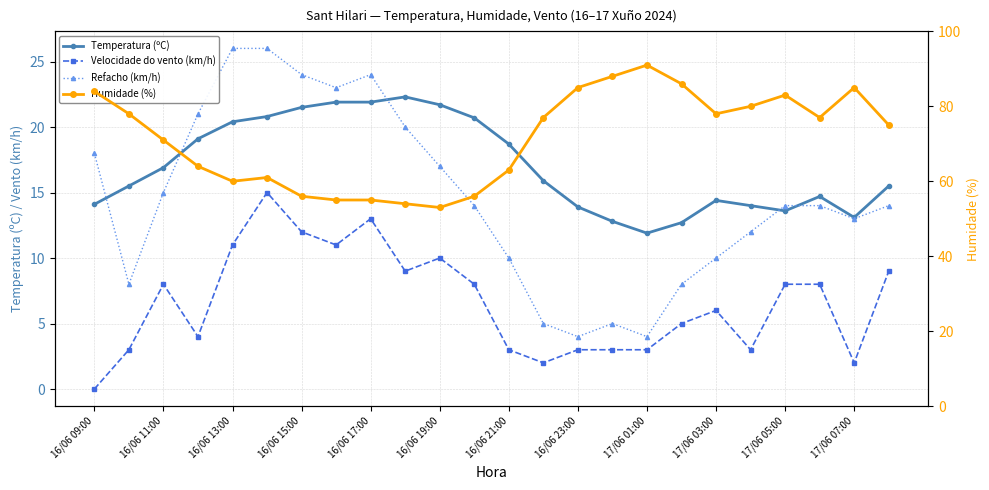

Reading right to left, extract all data points from this chart.

Temperatura (ºC): 15.5	13.1	14.7	13.6	14.0	14.4	12.7	11.9	12.8	13.9	15.9	18.7	20.7	21.7	22.3	21.9	21.9	21.5	20.8	20.4	19.1	16.9	15.5	14.1
Velocidade do vento (km/h): 9.0	2.0	8.0	8.0	3.0	6.0	5.0	3.0	3.0	3.0	2.0	3.0	8.0	10.0	9.0	13.0	11.0	12.0	15.0	11.0	4.0	8.0	3.0	0.0
Refacho (km/h): 14.0	13.0	14.0	14.0	12.0	10.0	8.0	4.0	5.0	4.0	5.0	10.0	14.0	17.0	20.0	24.0	23.0	24.0	26.0	26.0	21.0	15.0	8.0	18.0
Humidade (%): 75.0	85.0	77.0	83.0	80.0	78.0	86.0	91.0	88.0	85.0	77.0	63.0	56.0	53.0	54.0	55.0	55.0	56.0	61.0	60.0	64.0	71.0	78.0	84.0